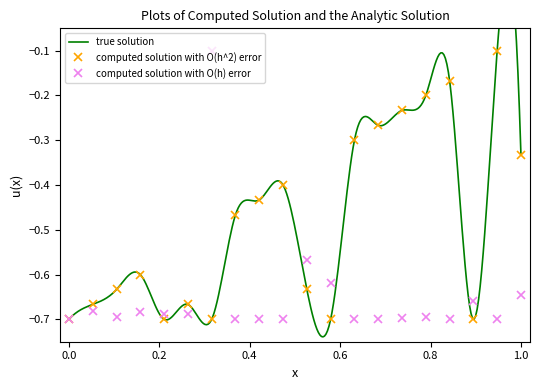

True or false: computed solution with O(h) error has more than 2 interior local peaks.

True